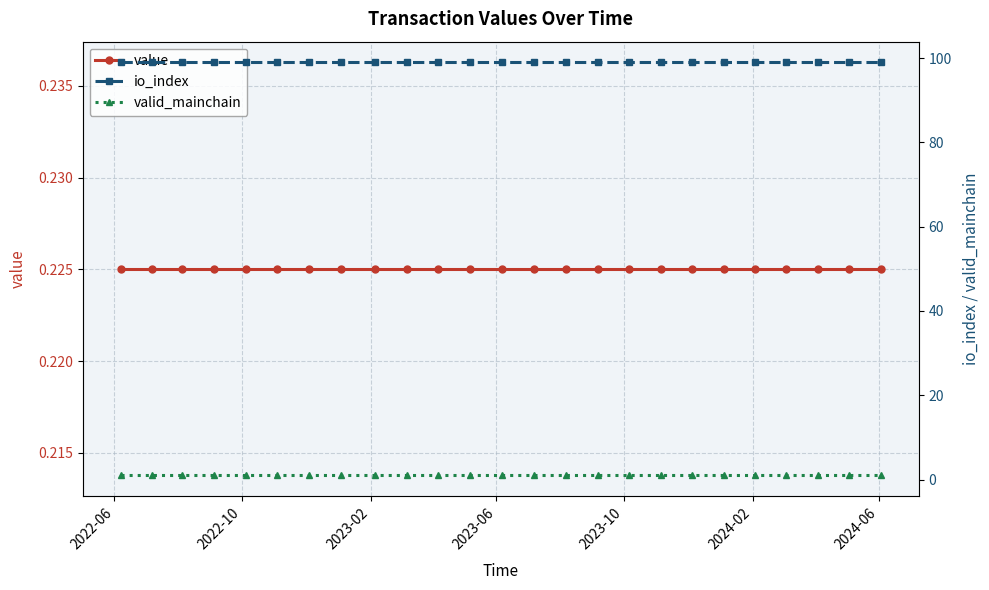

What is the average value of the valid_mainchain series?

1.0